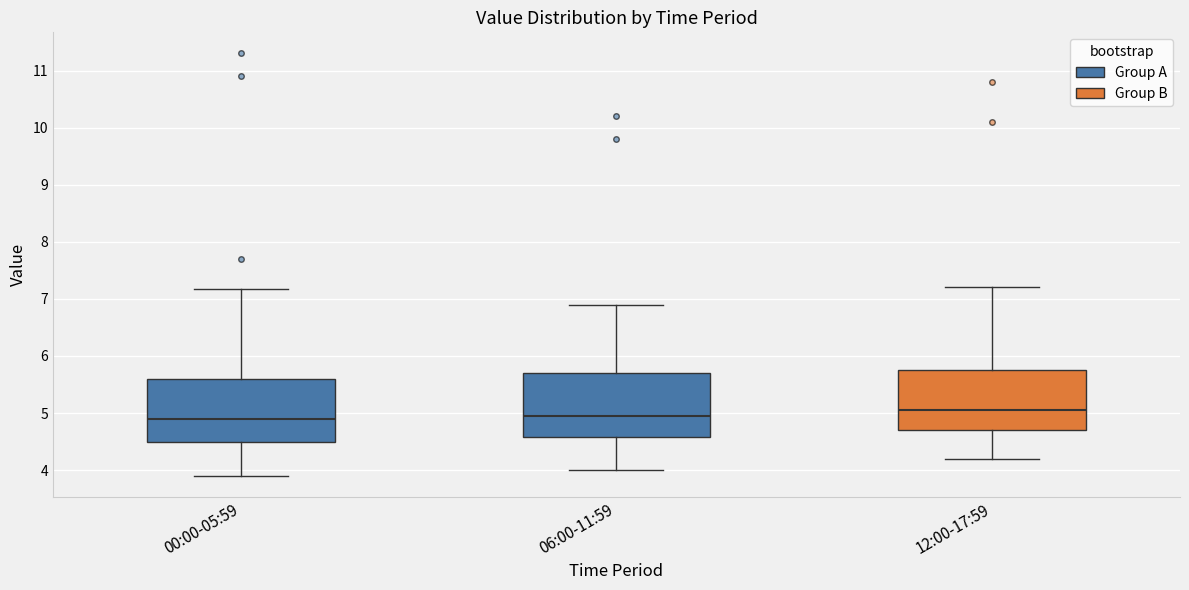

Reading left to right, read every box against the y-axis: the position of its median line, the range the box covers, and the ends of its whiskers. The values are not printed on the chart, so give them approximately, as read against the axis.

00:00-05:59: median 4.9, box 4.5 to 5.6, whiskers 3.9 to 7.2
06:00-11:59: median 5.0, box 4.6 to 5.7, whiskers 4.0 to 6.9
12:00-17:59: median 5.1, box 4.7 to 5.8, whiskers 4.2 to 7.2